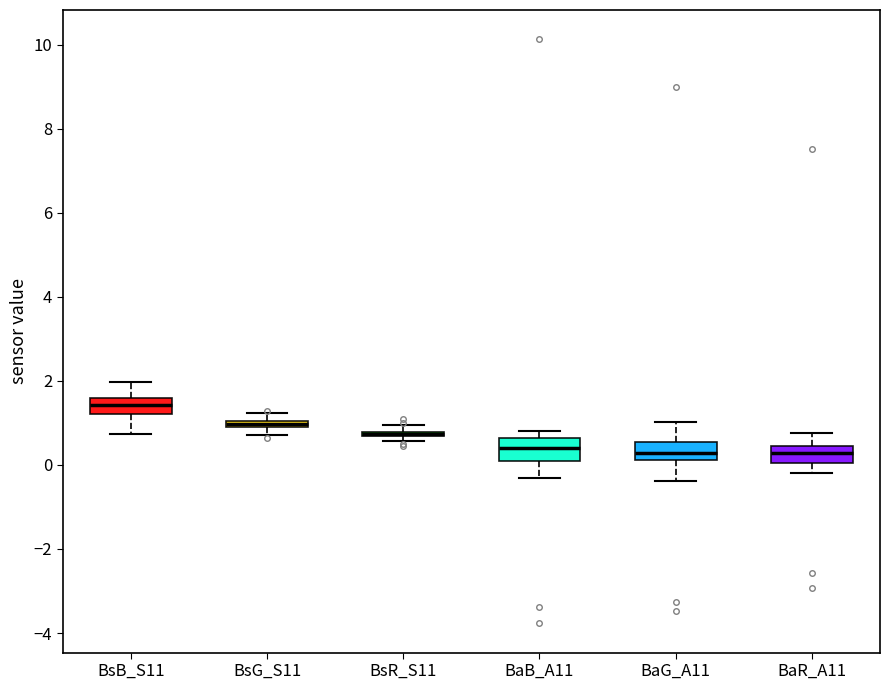

Where is the upper edge of the box for BsG_S11 on the y-axis? The values are not printed on the chart, so give them approximately, as read against the axis.

1.0